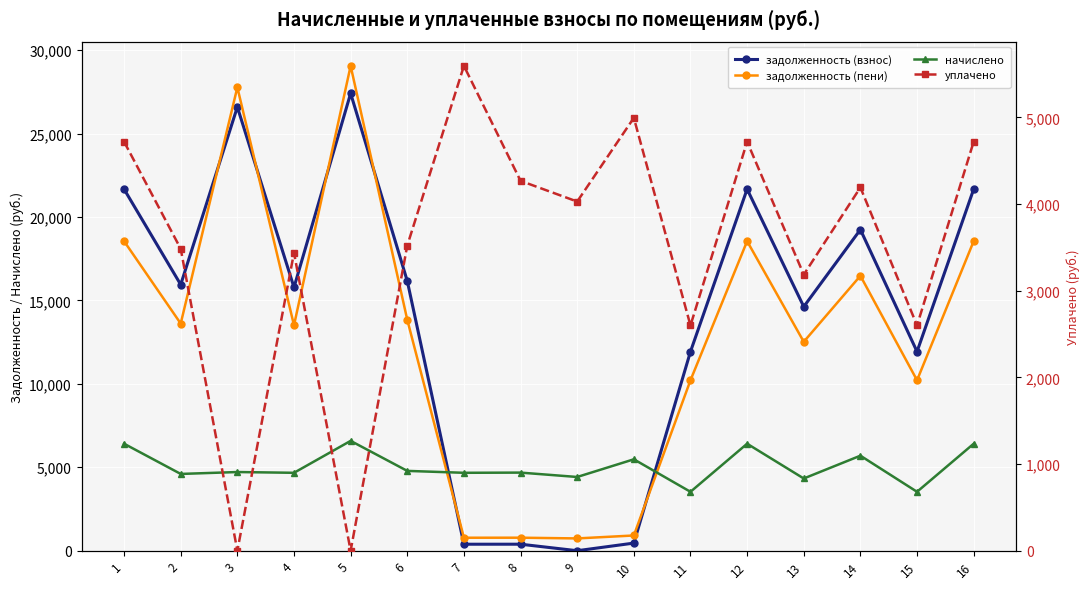

How many interior local valleys does the задолженность (взнос) series have?

6